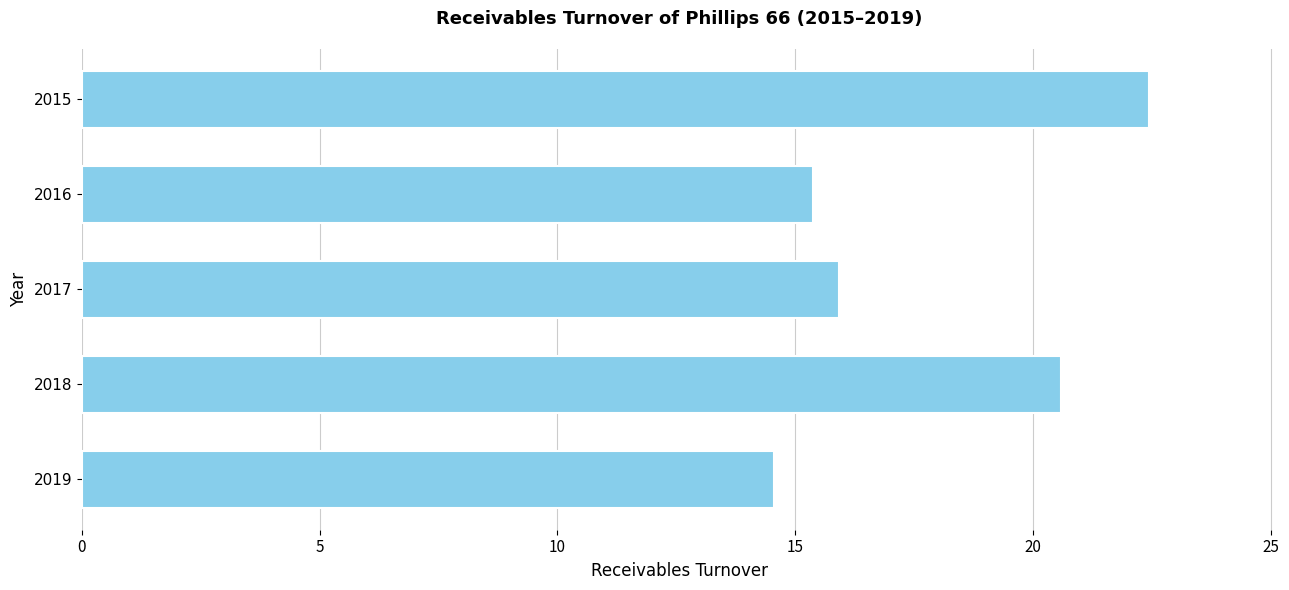

What is the sum of the values at 2017 and 2019?

30.5